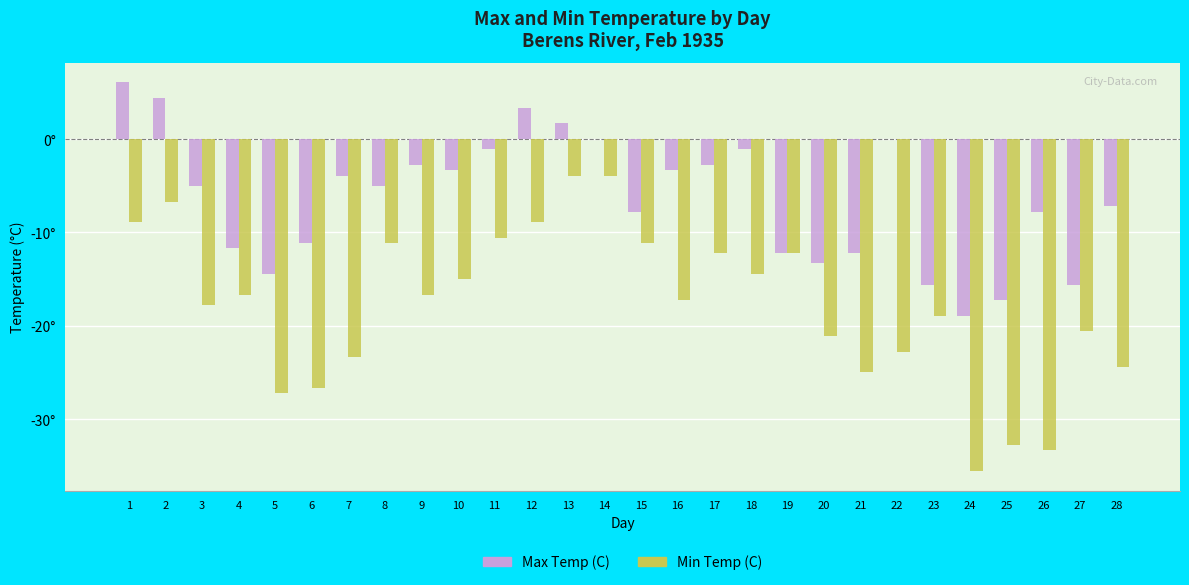

At how many categories does at least one series exceed 4?

2